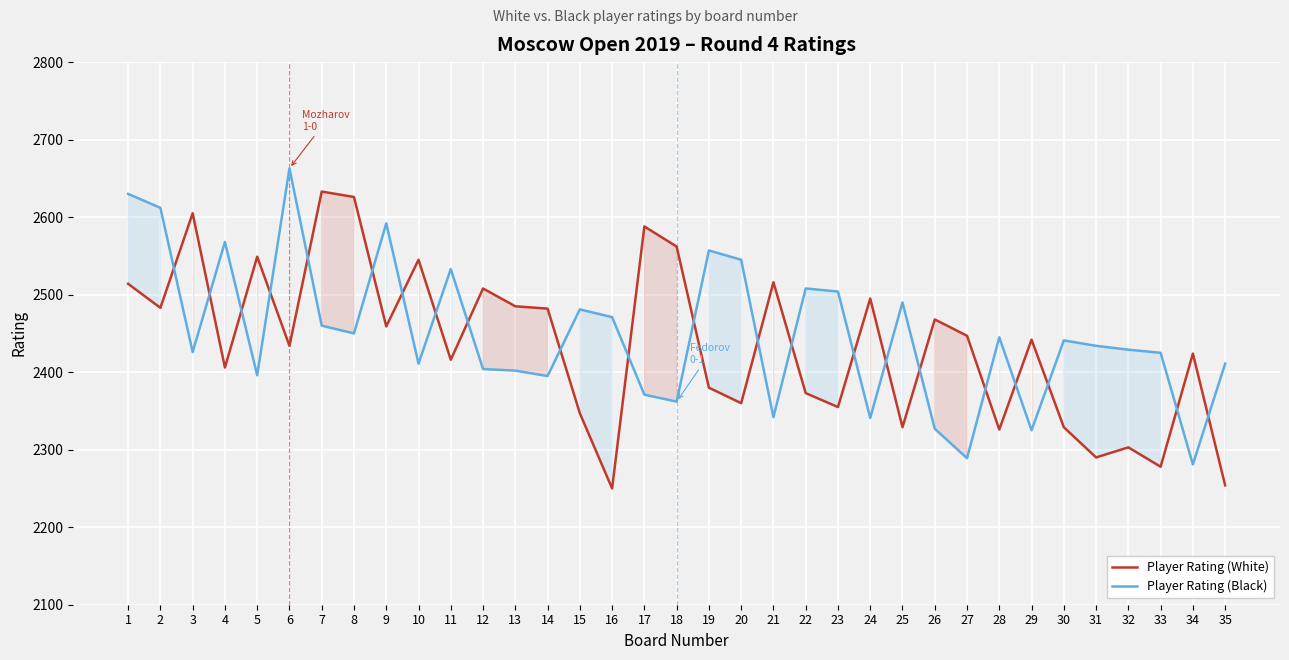

At how many categories does at least one series exceed 2299?

35